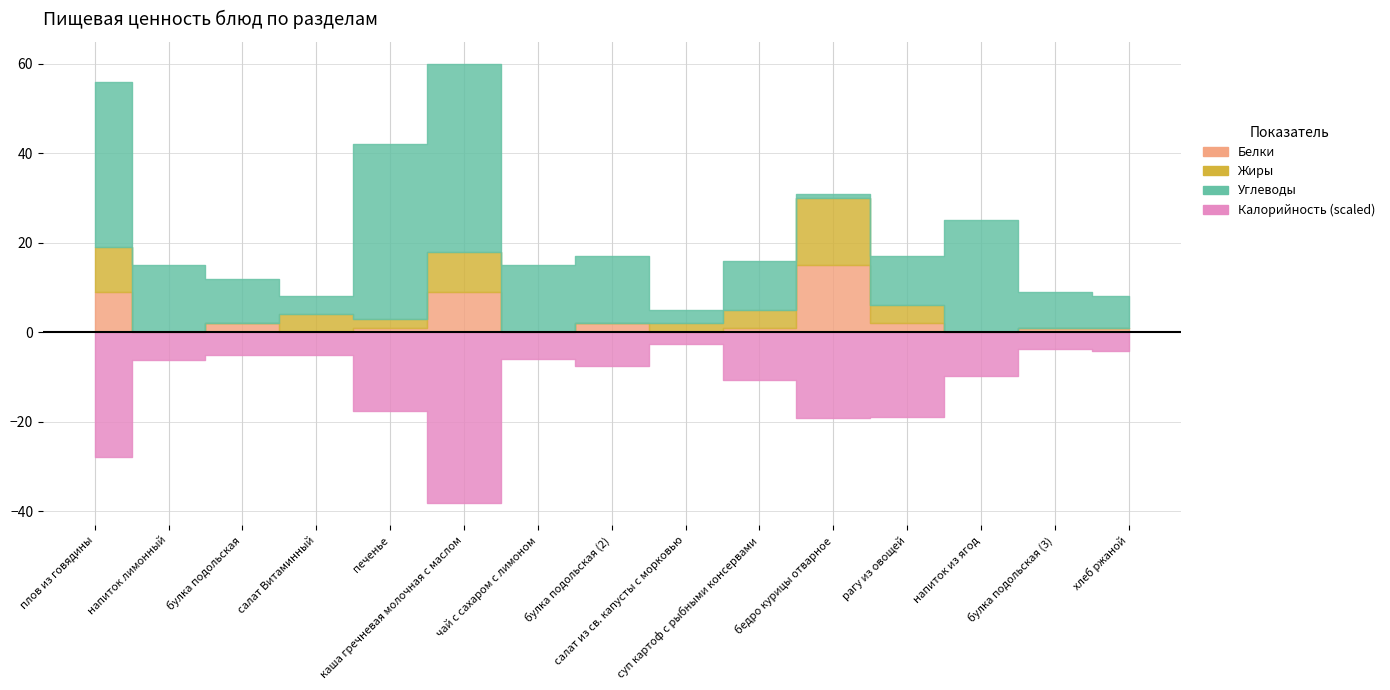

Which series ends up on top after the final intersection of Углеводы and Жиры?

Углеводы